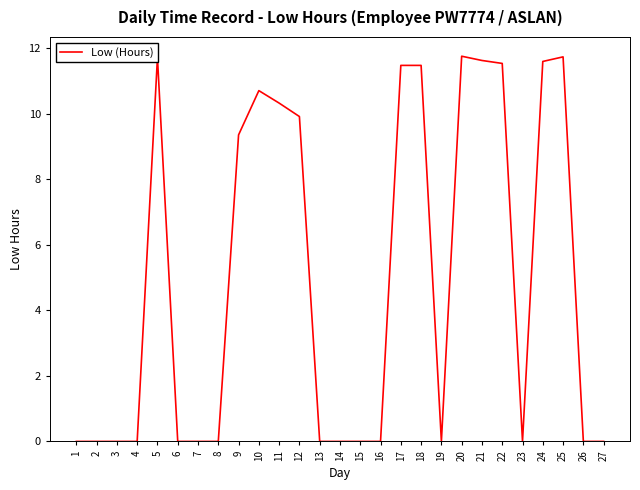

Where is the data nearest to the value 5?

9